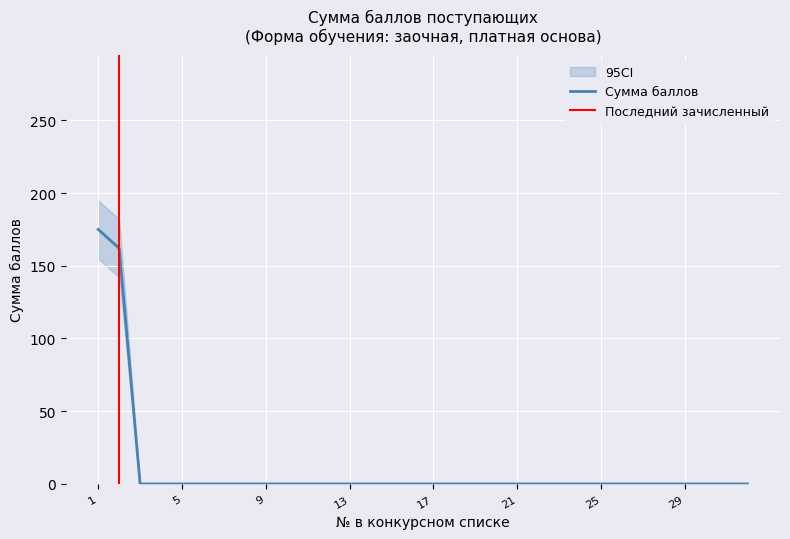

How many values are above zero?

2